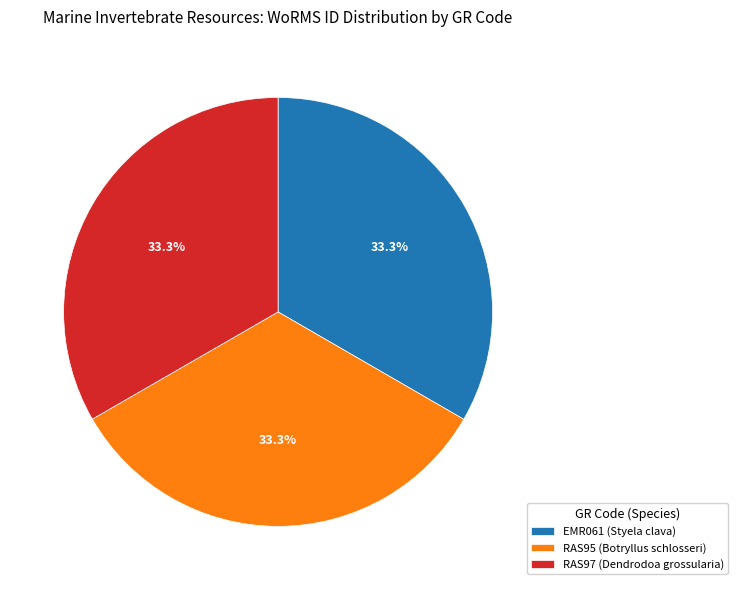

The RAS95 (Botryllus schlosseri) slice represents 19% of the pie. True or false?

False